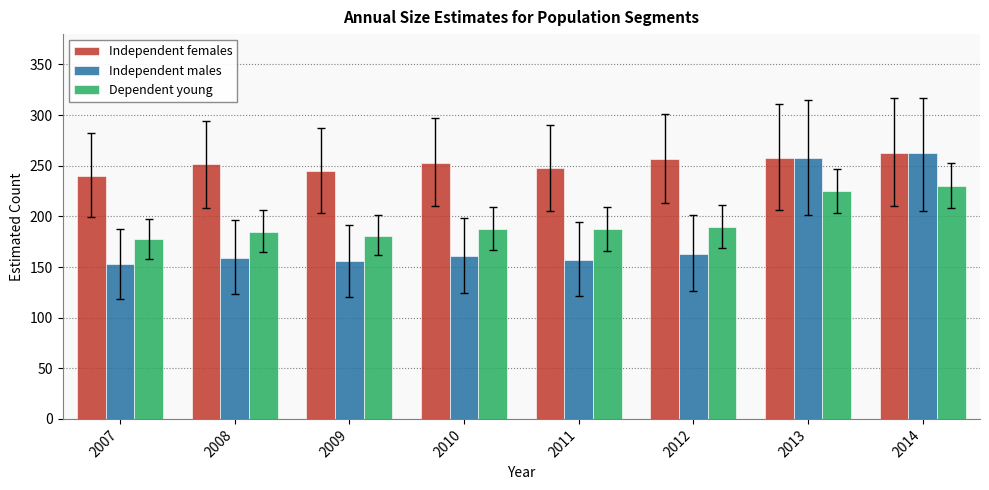

At how many categories does at least one series exceed 236?

8